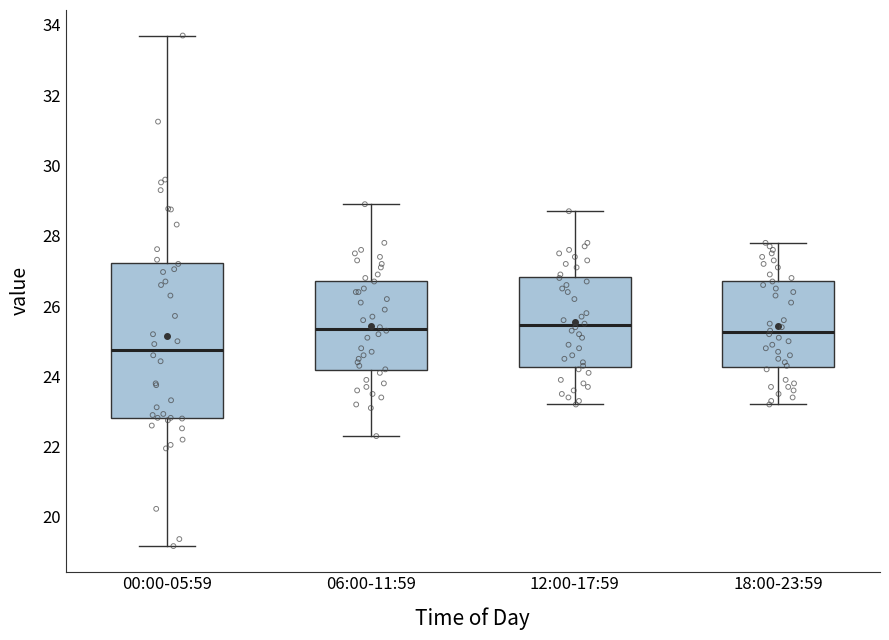

Which box has the lowest median line?

00:00-05:59